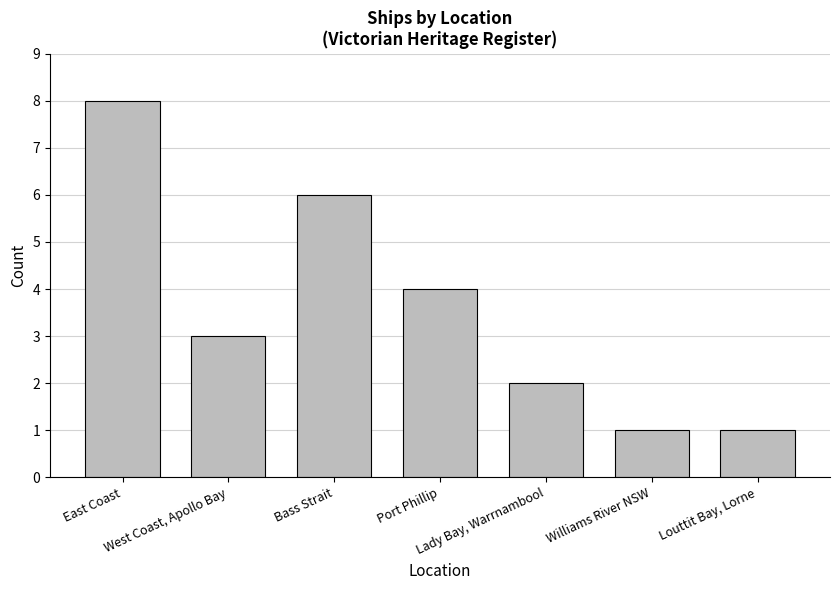

How many values are between 1 and 6?

6